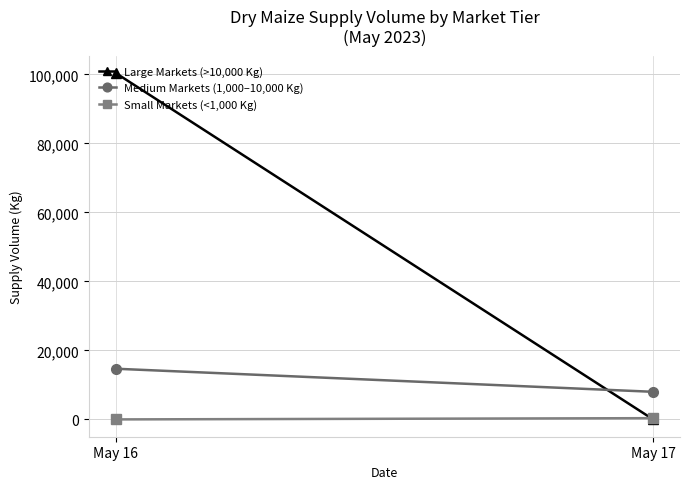

List the series in order of their overall mean, highest first.

Large Markets (>10,000 Kg), Medium Markets (1,000–10,000 Kg), Small Markets (<1,000 Kg)